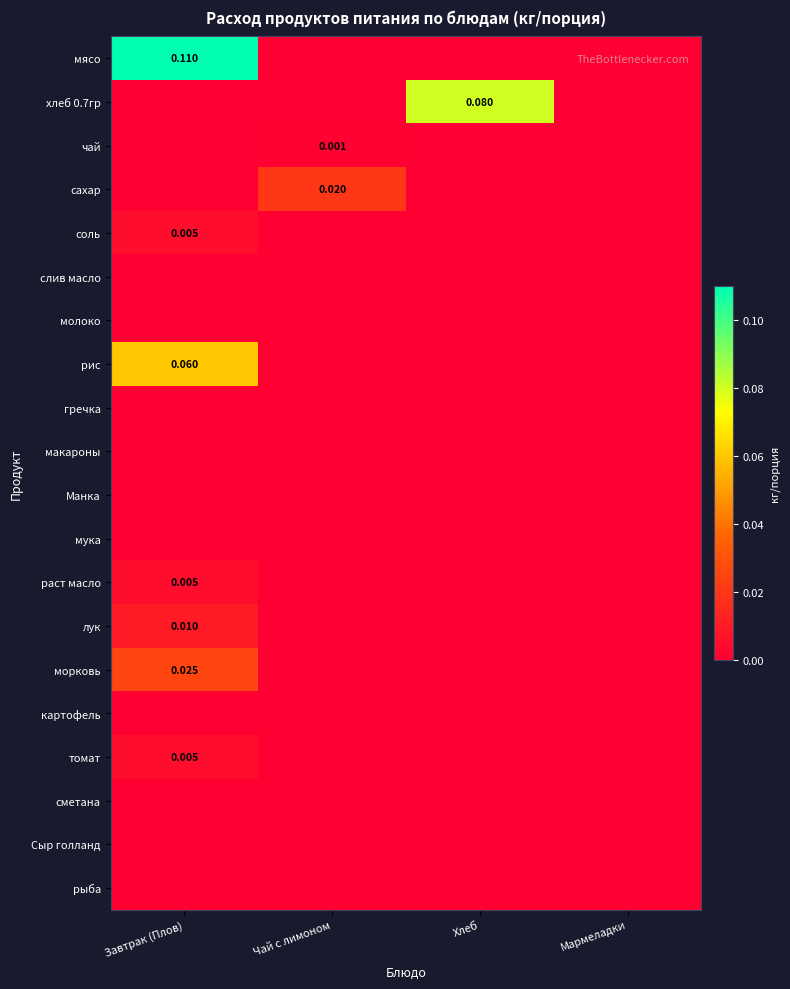

Which series has the widest spread of values?

мясо